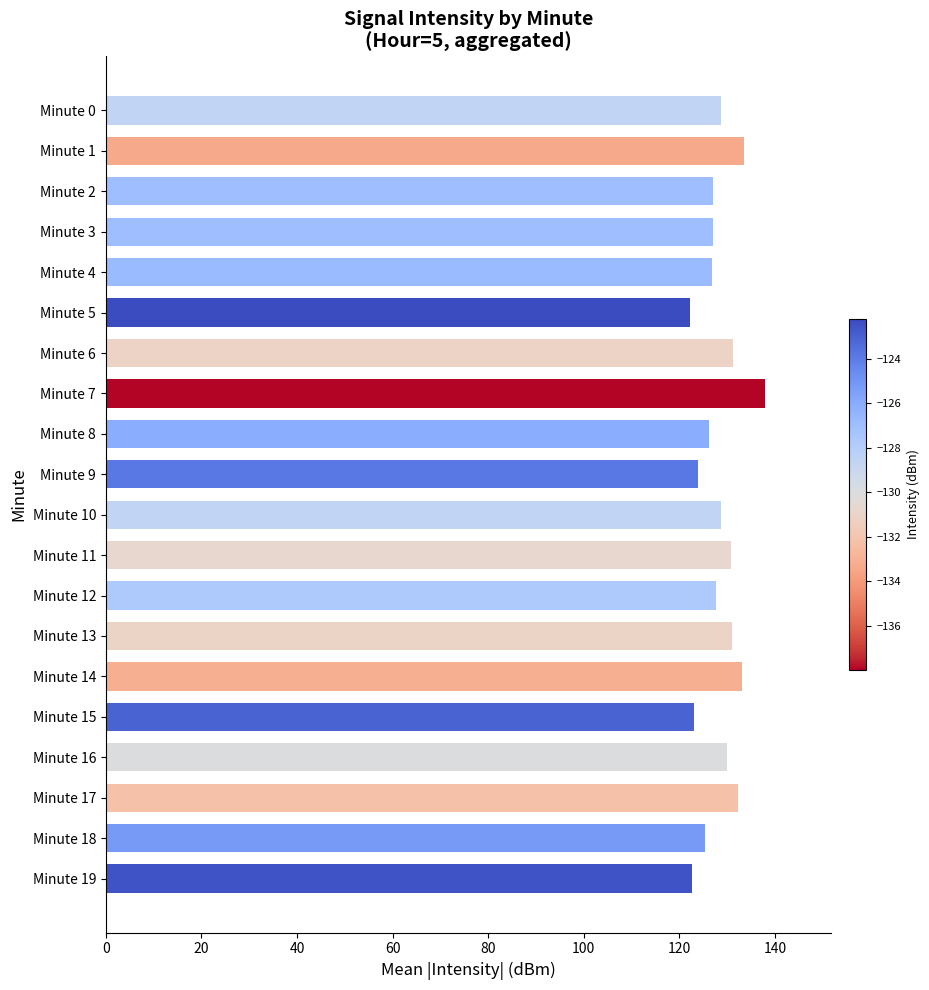

What is the maximum value shown in the chart?

138.0